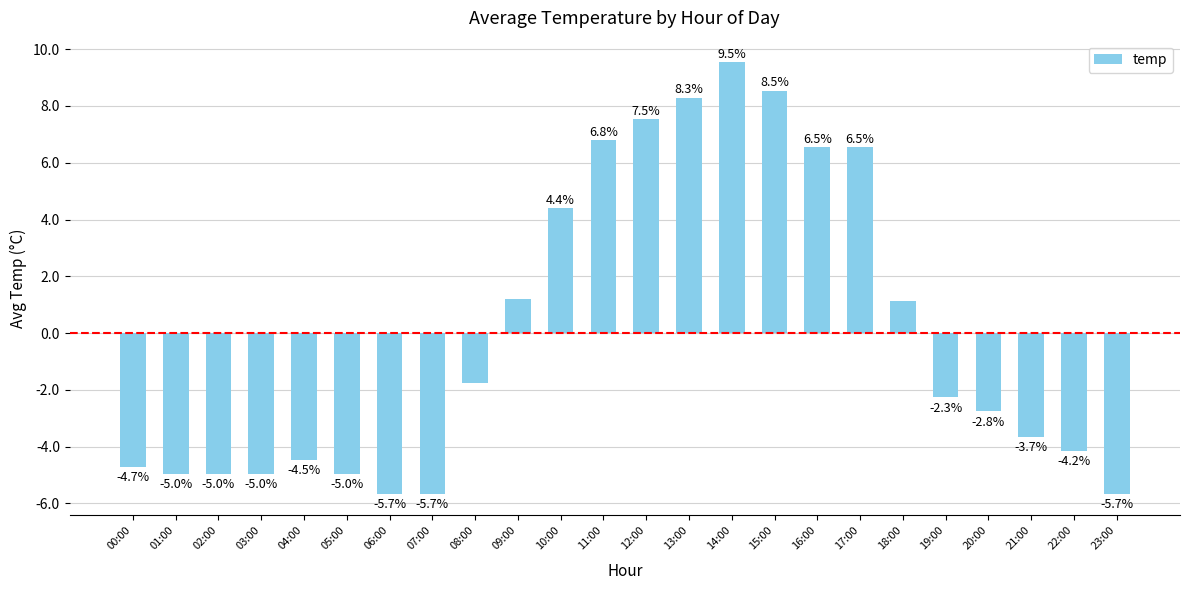

Read the value at 21:00.

-3.7